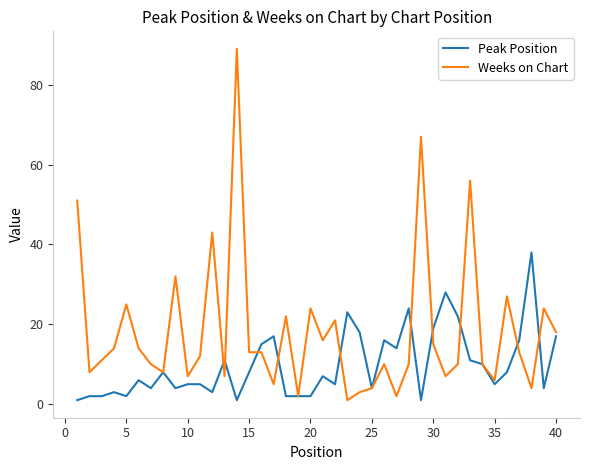

List the series in order of their overall mean, lowest first.

Peak Position, Weeks on Chart